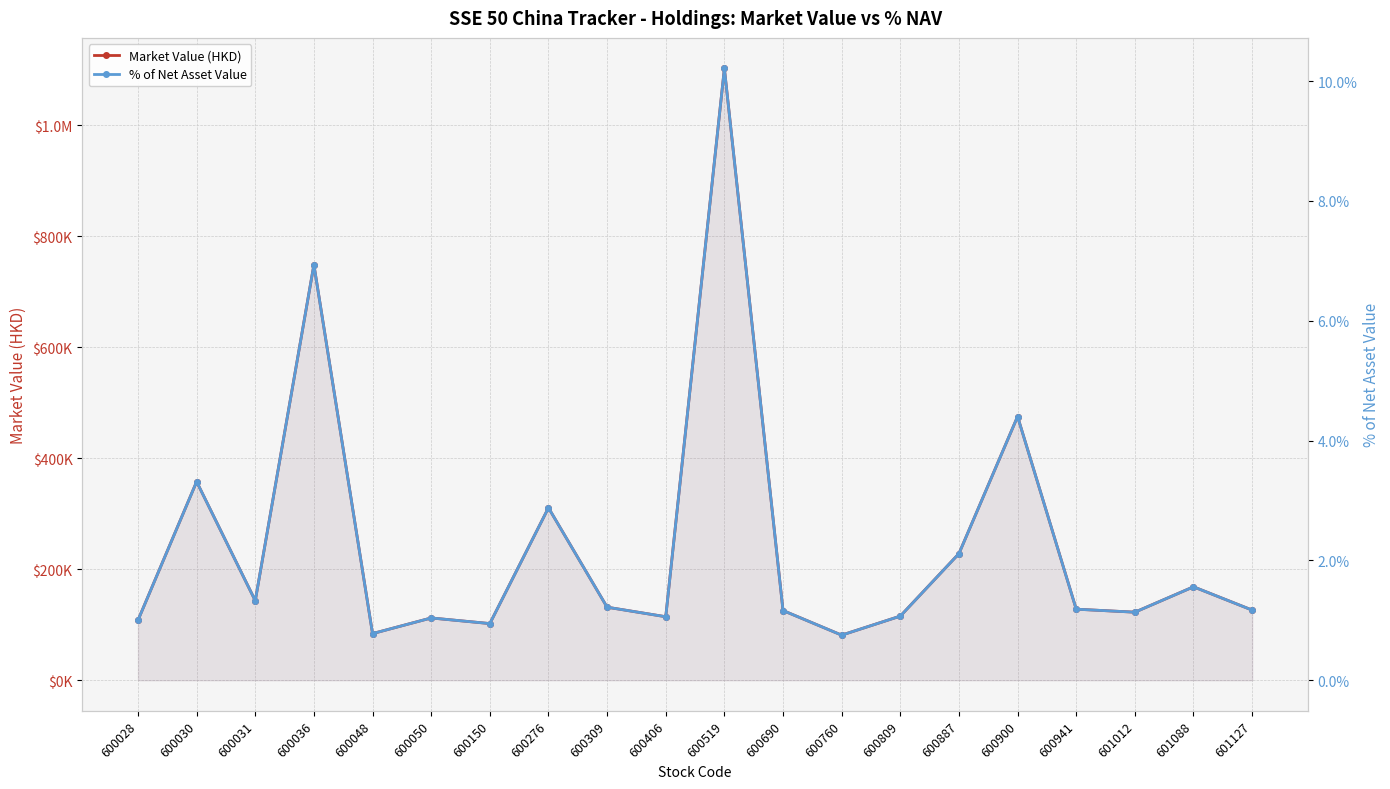

What is the difference between the Market Value (HKD) values at 601012 and 600309?

9007.2